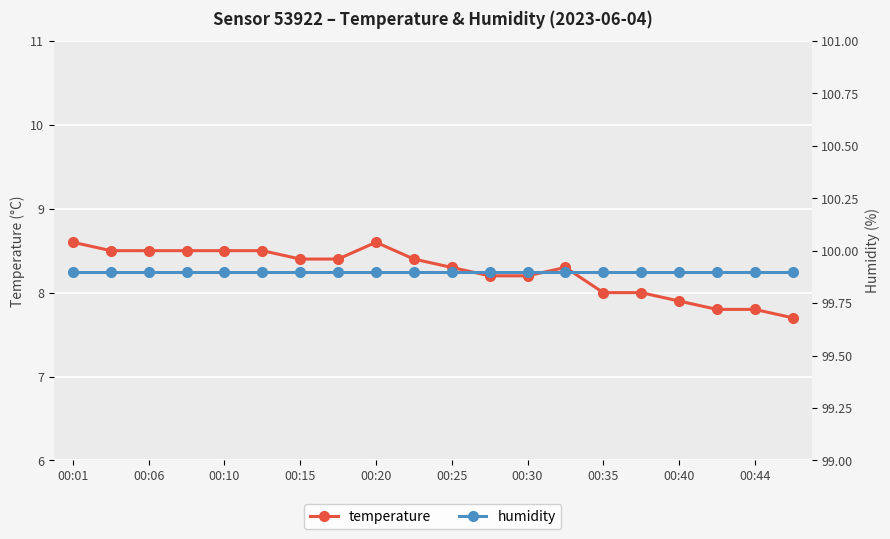

What is the highest value of the temperature series?

8.6